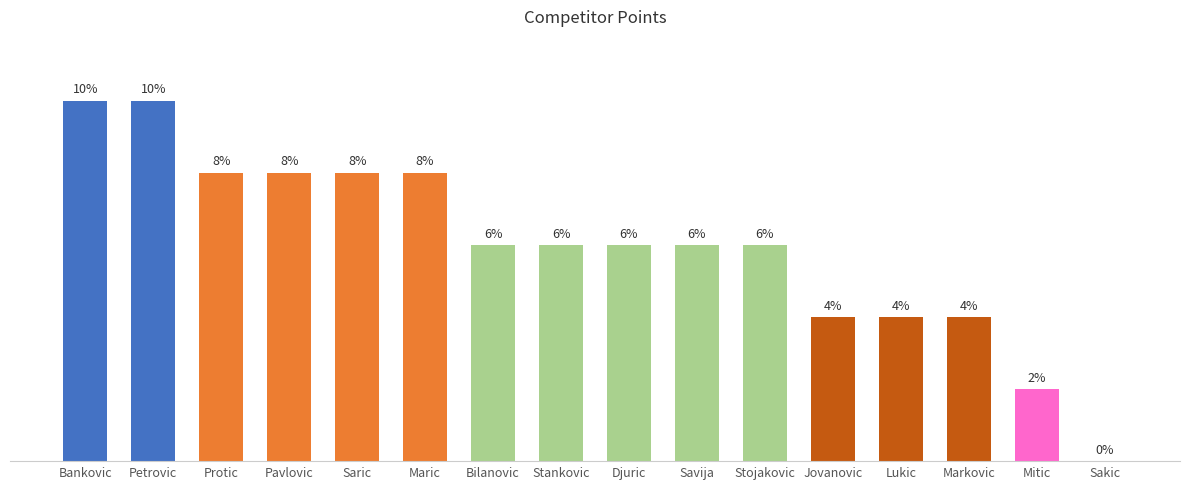

At which label does the data first exceed 6?

Bankovic